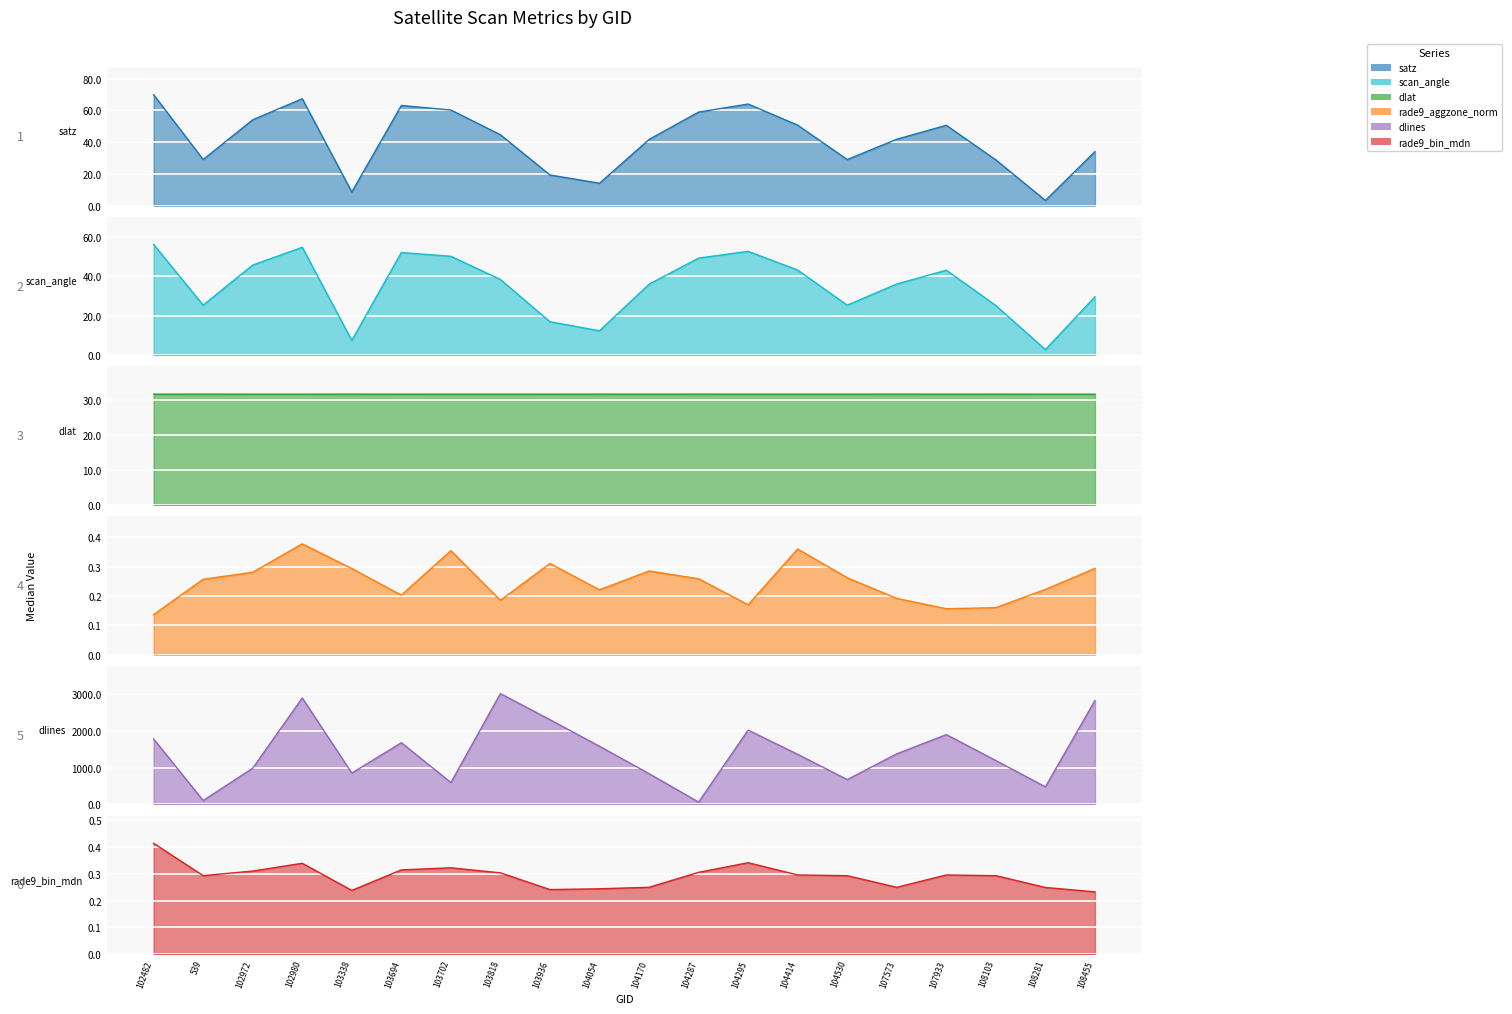

Count the number of categories in the chart.

20